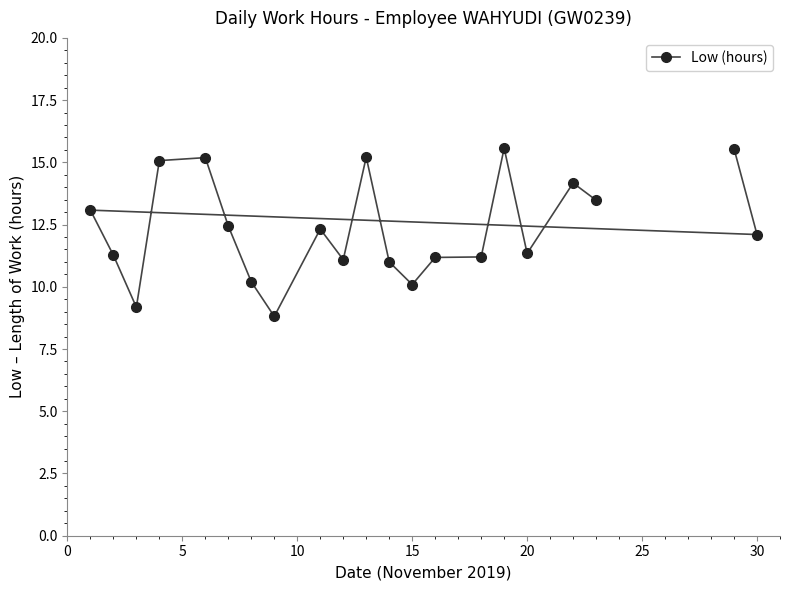

What is the maximum value shown in the chart?

15.6